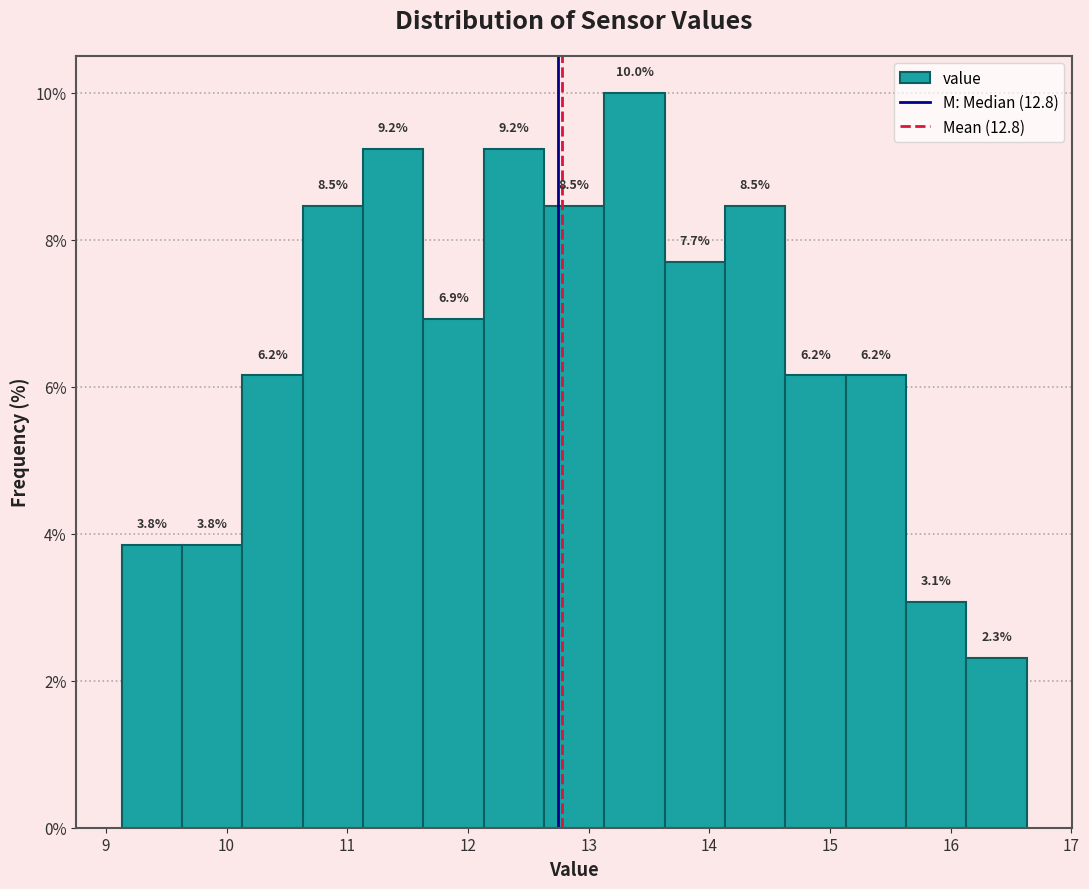

Reading left to right, list every bar in this chart as the range it spans on the x-axis followed by its height. The bar edges are not printed on the chart, so give them approximately, as read against the axis.

9.13 to 9.63: 3.8
9.63 to 10.13: 3.8
10.13 to 10.63: 6.2
10.63 to 11.13: 8.5
11.13 to 11.63: 9.2
11.63 to 12.13: 6.9
12.13 to 12.63: 9.2
12.63 to 13.13: 8.5
13.13 to 13.63: 10.0
13.63 to 14.13: 7.7
14.13 to 14.63: 8.5
14.63 to 15.13: 6.2
15.13 to 15.63: 6.2
15.63 to 16.13: 3.1
16.13 to 16.63: 2.3